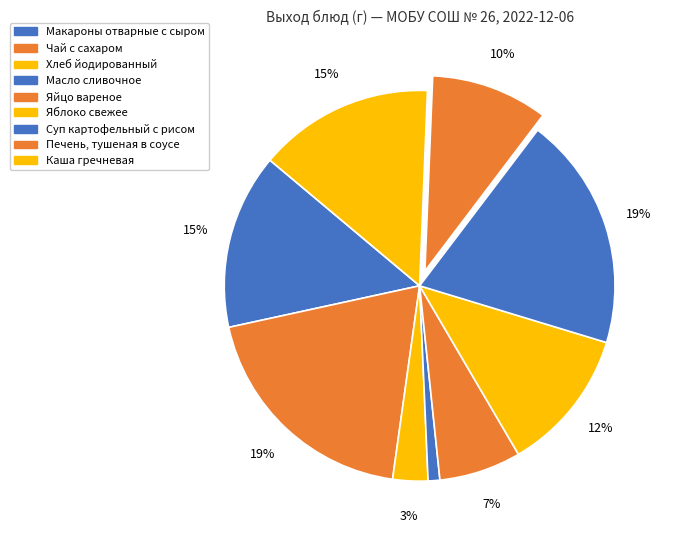

Which has a higher value, Хлеб йодированный or Печень, тушеная в соусе?

Печень, тушеная в соусе